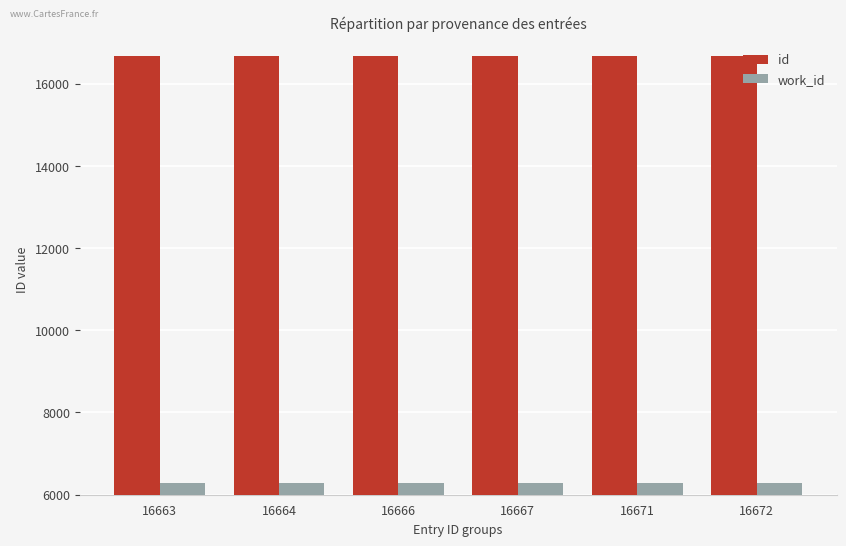

The value of work_id at 16671 is 10539. True or false?

False